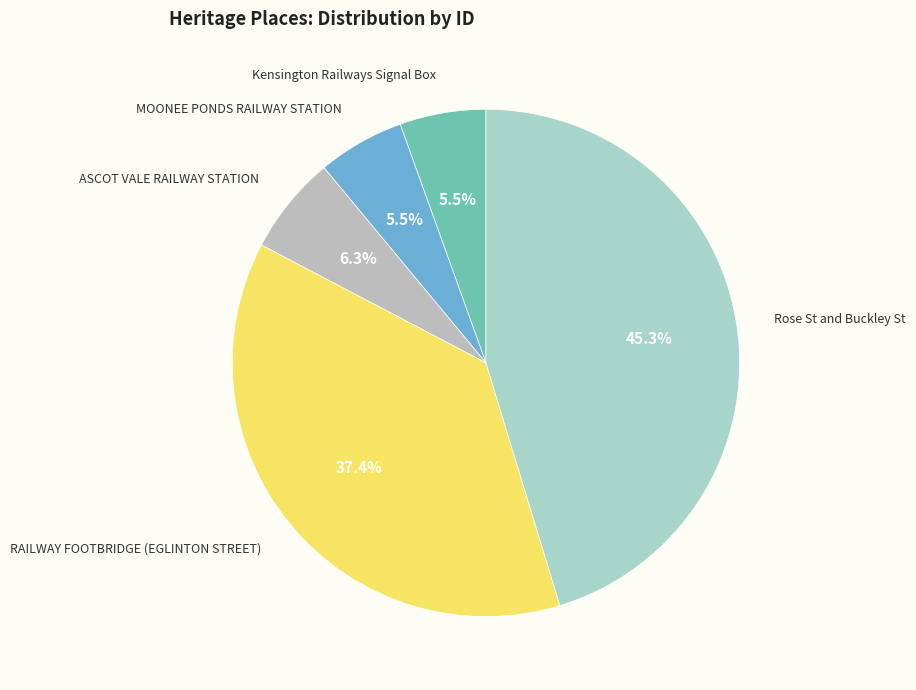

True or false: RAILWAY FOOTBRIDGE (EGLINTON STREET) accounts for 37% of the total.

True